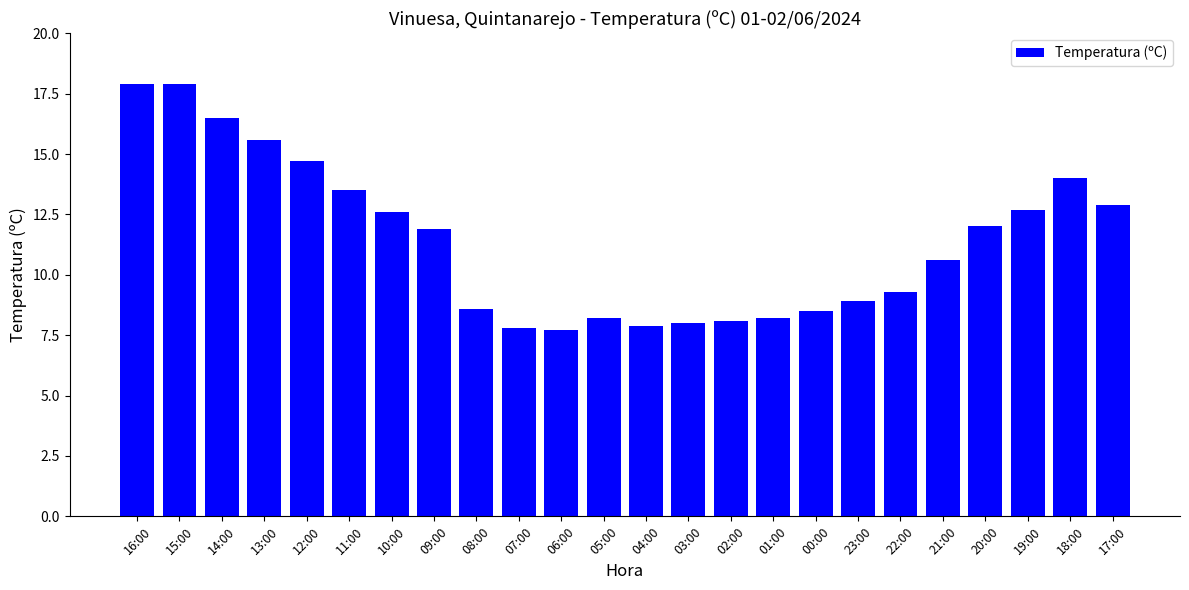

What is the change in value from 16:00 to 14:00?

-1.4